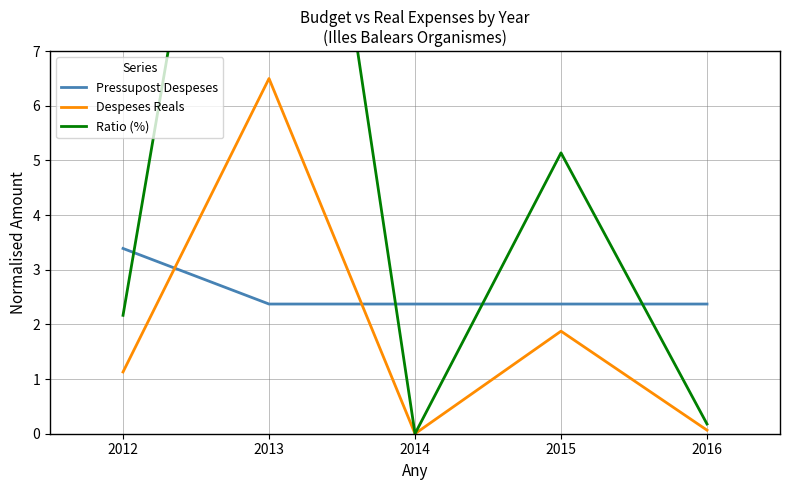

What value does the Pressupost Despeses series have at 2013?

2.4